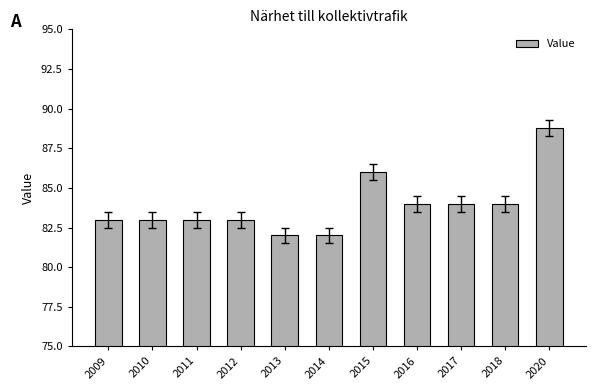

What is the value of the 8th bar from the left?

84.0